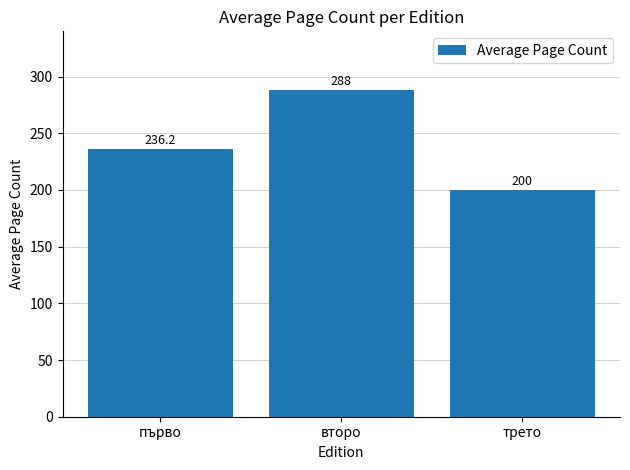

At which category does the chart reach its minimum across all series?

трето